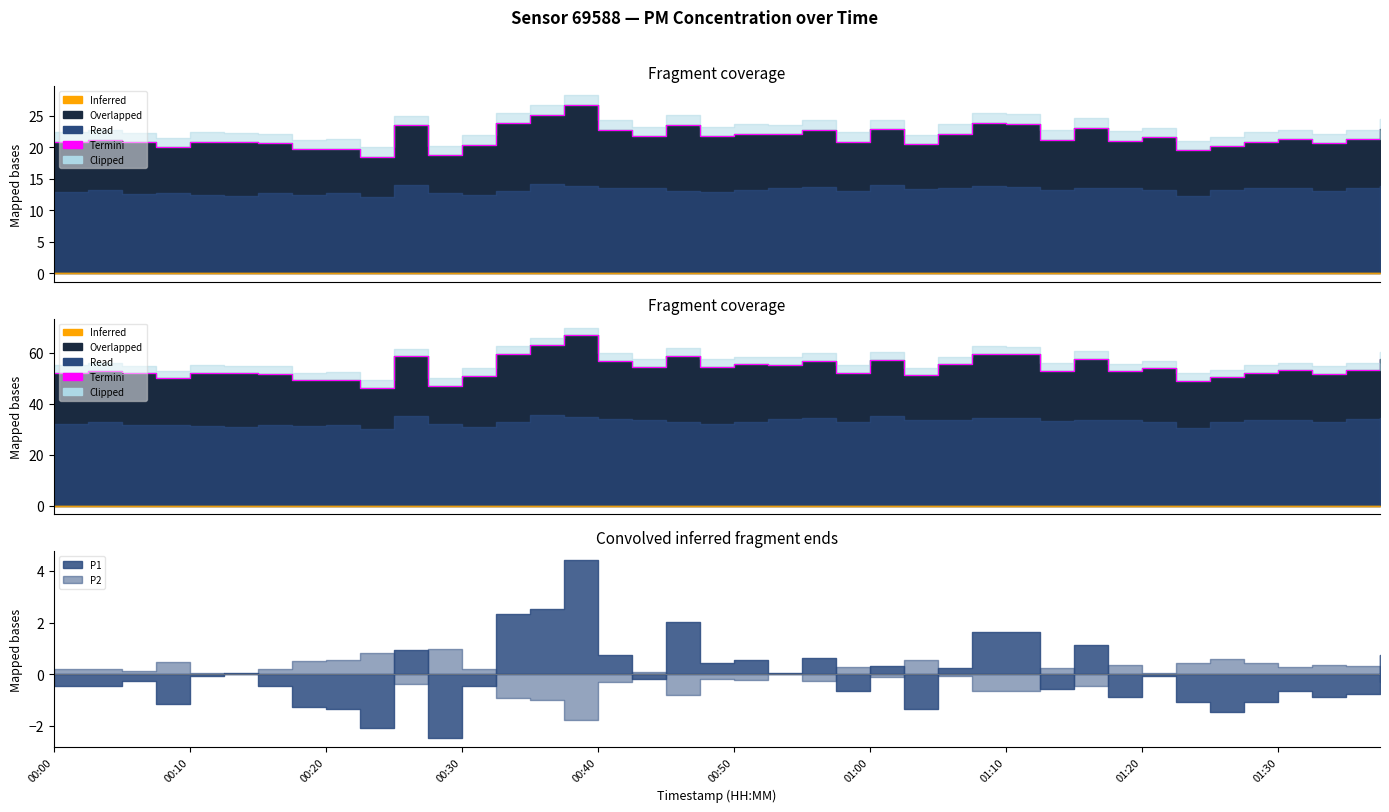

How many values are below 53?

18